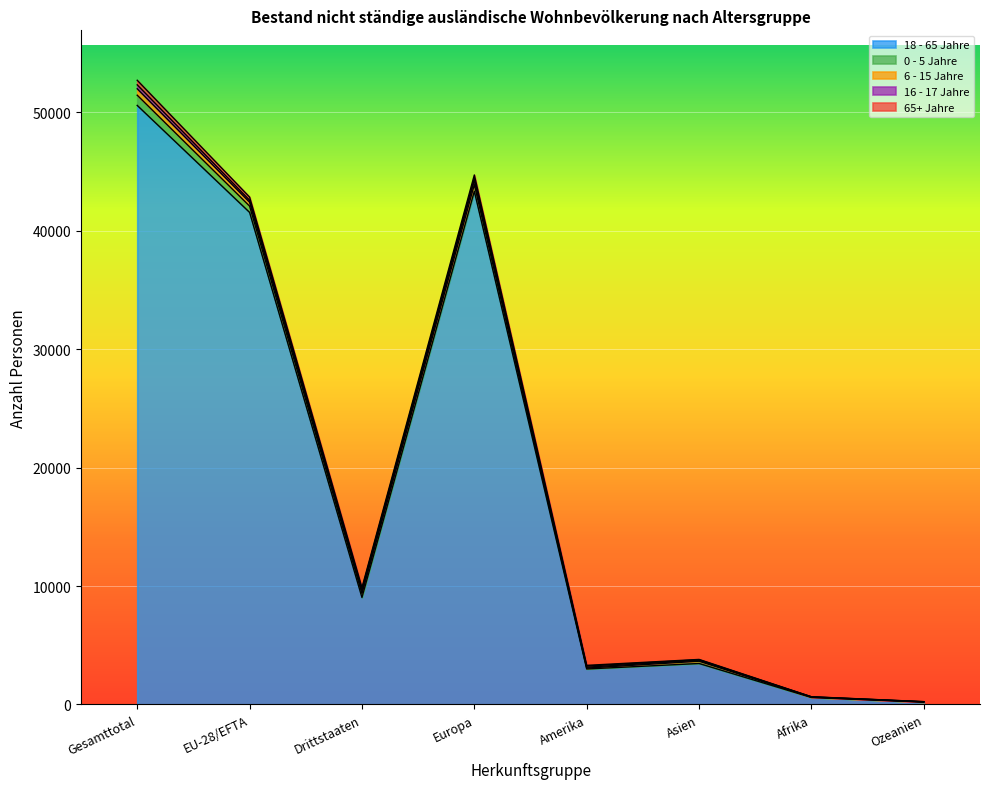

What is the average value of the 16 - 17 Jahre series?

126